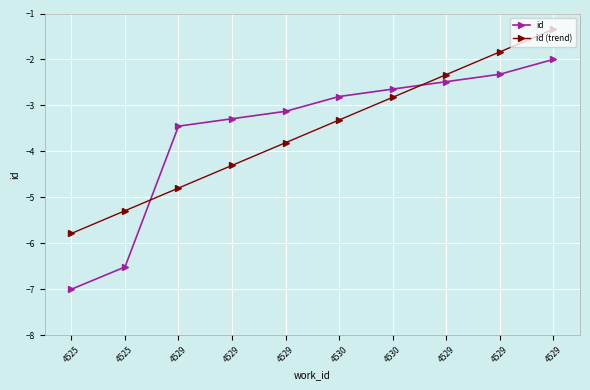

The value of id at 4525 is -7.0. True or false?

True